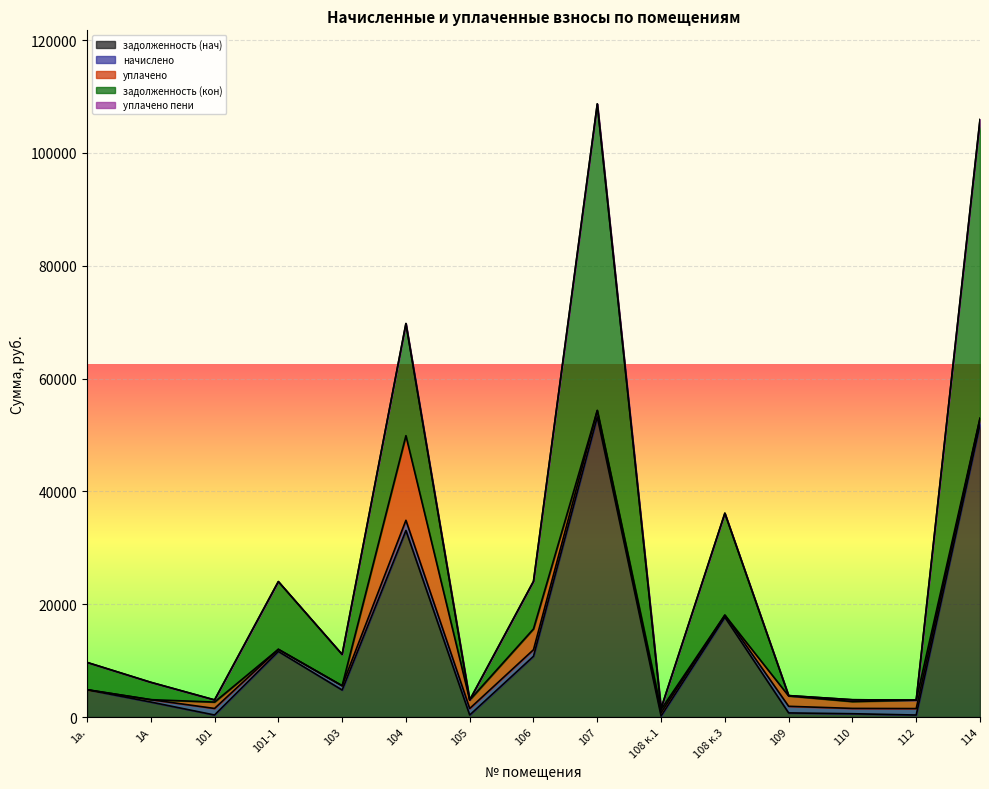

The уплачено пени series shows 0.0 at 101. True or false?

True